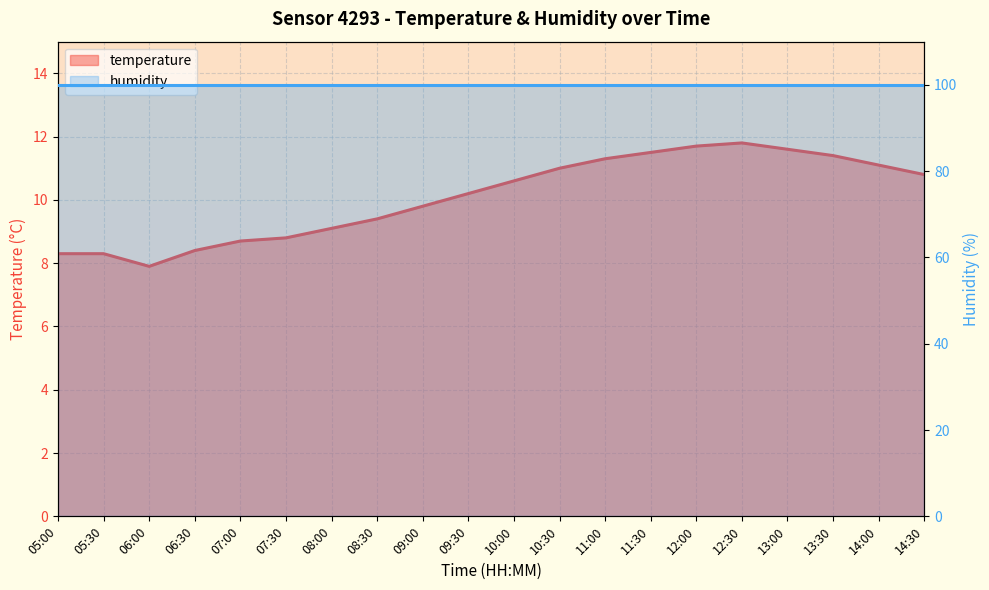

What is the greatest value displayed?

11.8